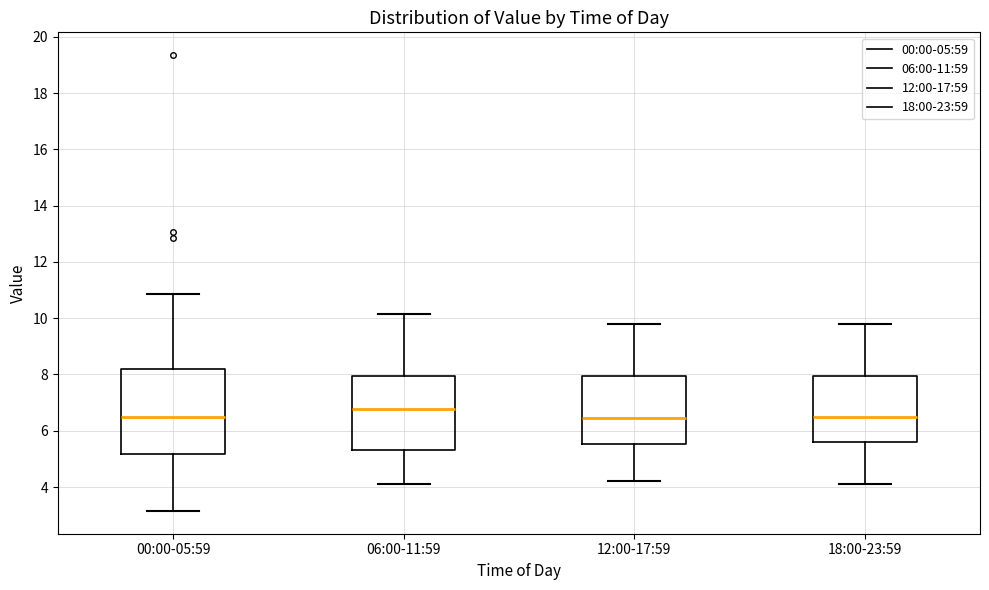

Reading left to right, read every box against the y-axis: the position of its median line, the range the box covers, and the ends of its whiskers. The values are not printed on the chart, so give them approximately, as read against the axis.

00:00-05:59: median 6.4, box 5.2 to 8.2, whiskers 3.2 to 10.8
06:00-11:59: median 6.8, box 5.4 to 8.0, whiskers 4.2 to 10.2
12:00-17:59: median 6.4, box 5.6 to 8.0, whiskers 4.2 to 9.8
18:00-23:59: median 6.6, box 5.6 to 8.0, whiskers 4.2 to 9.8